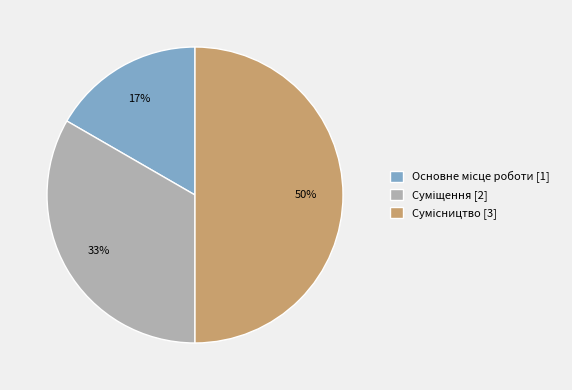

To the nearest percent, what is the difference between the largest and smallest slice percentages?

33%